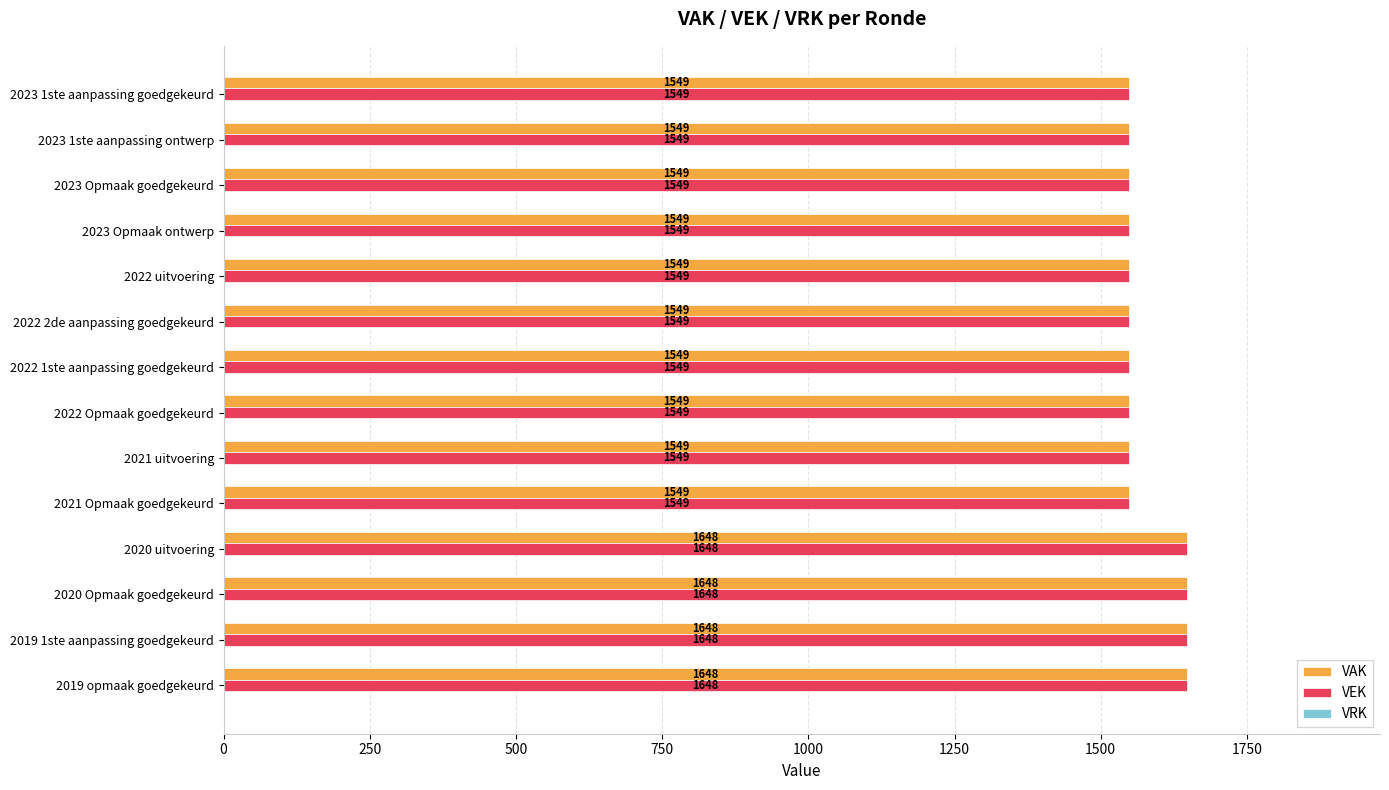

What is the sum of the VAK values at 2023 1ste aanpassing goedgekeurd and 2021 Opmaak goedgekeurd?

3098